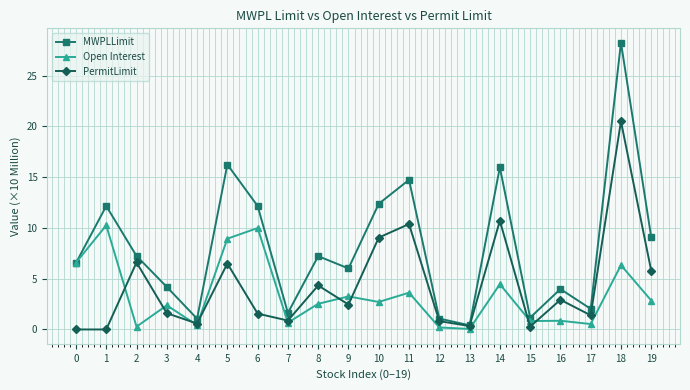

List the series in order of their overall mean, highest first.

MWPLLimit, PermitLimit, Open Interest